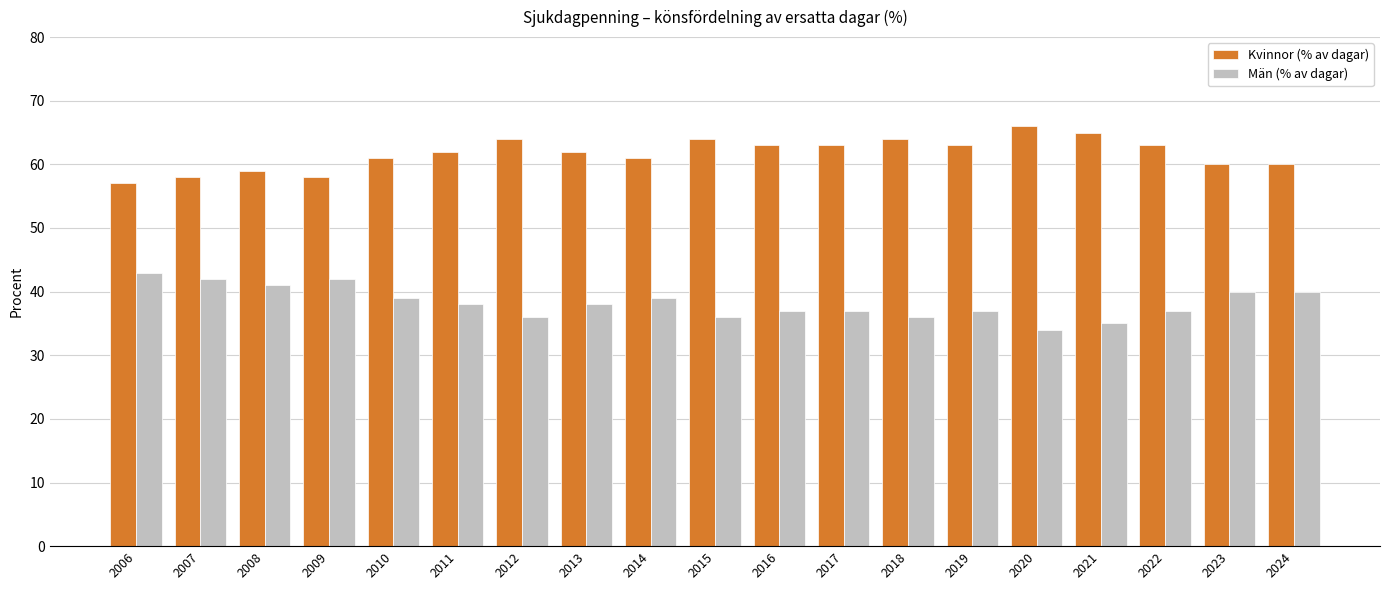

At how many categories does at least one series exceed 41?

19